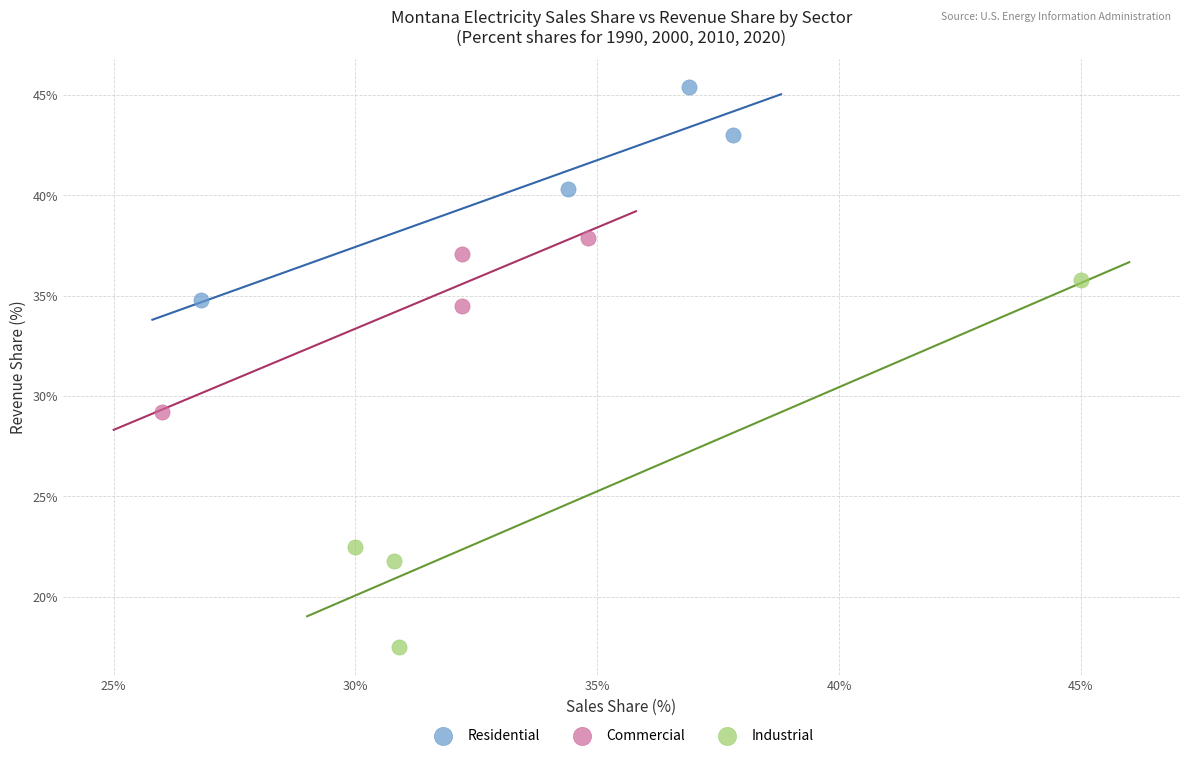

What are all the series names shown in the legend?

Residential, Commercial, Industrial